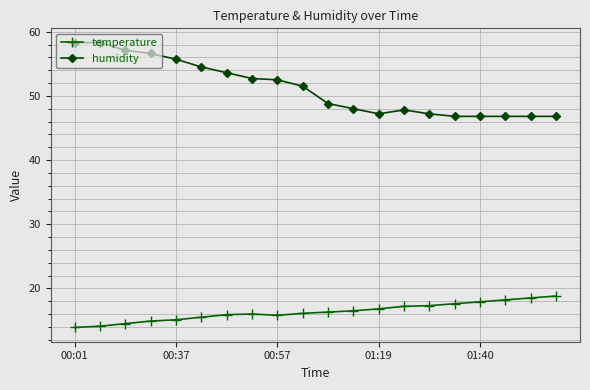

What is the minimum value shown in the chart?

13.9